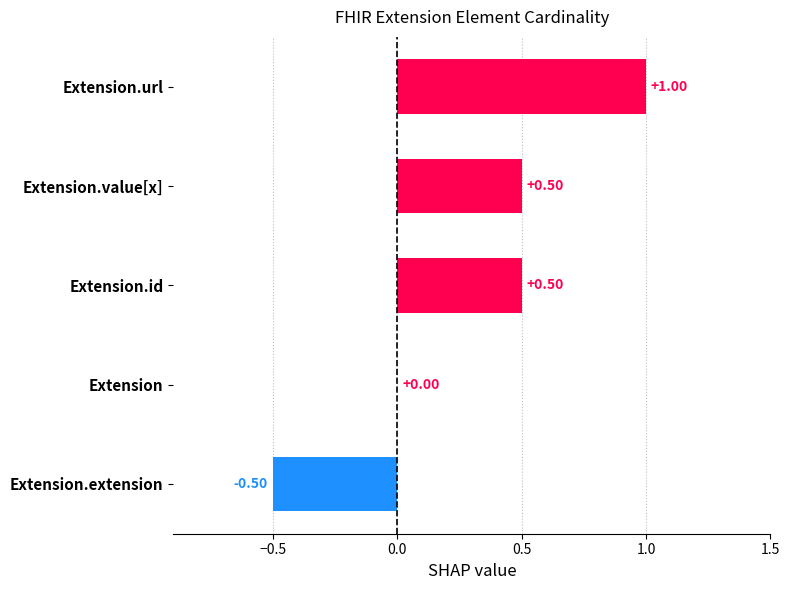

Where is the data nearest to the value 0?

Extension